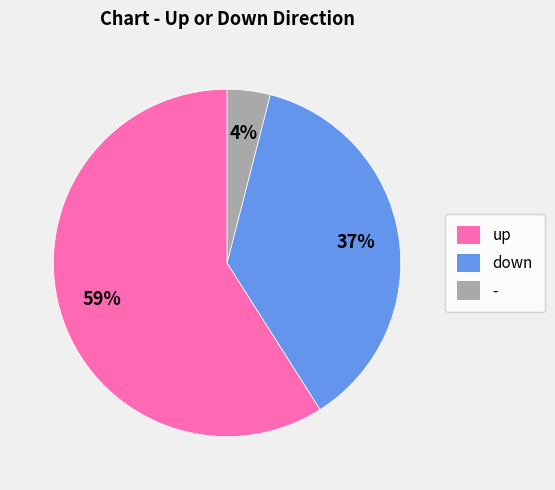

Which has a higher value, up or down?

up